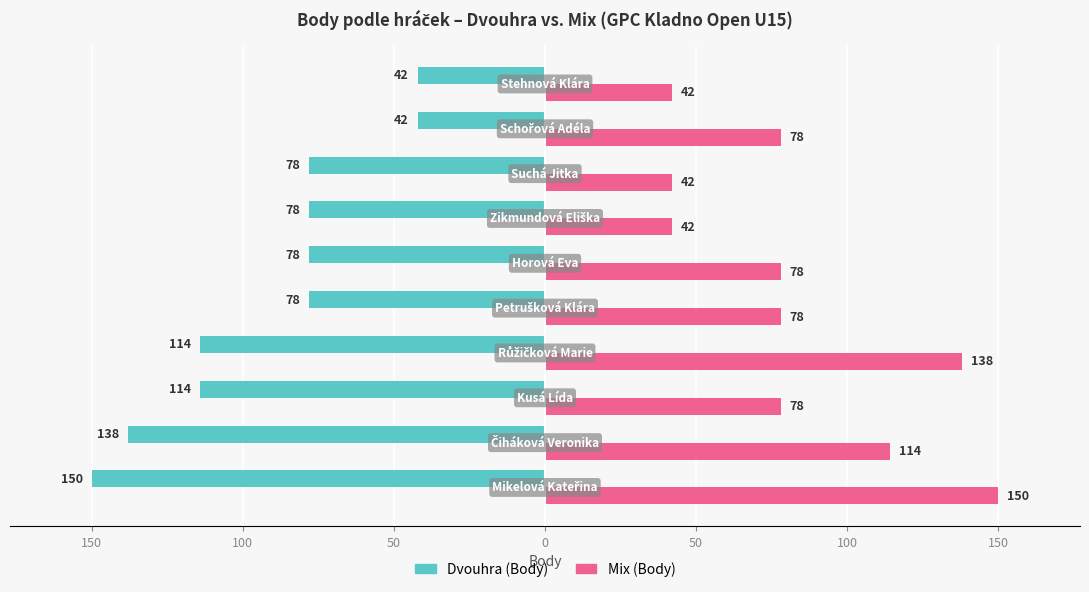

What is the average value of the Mix (Body) series?

84